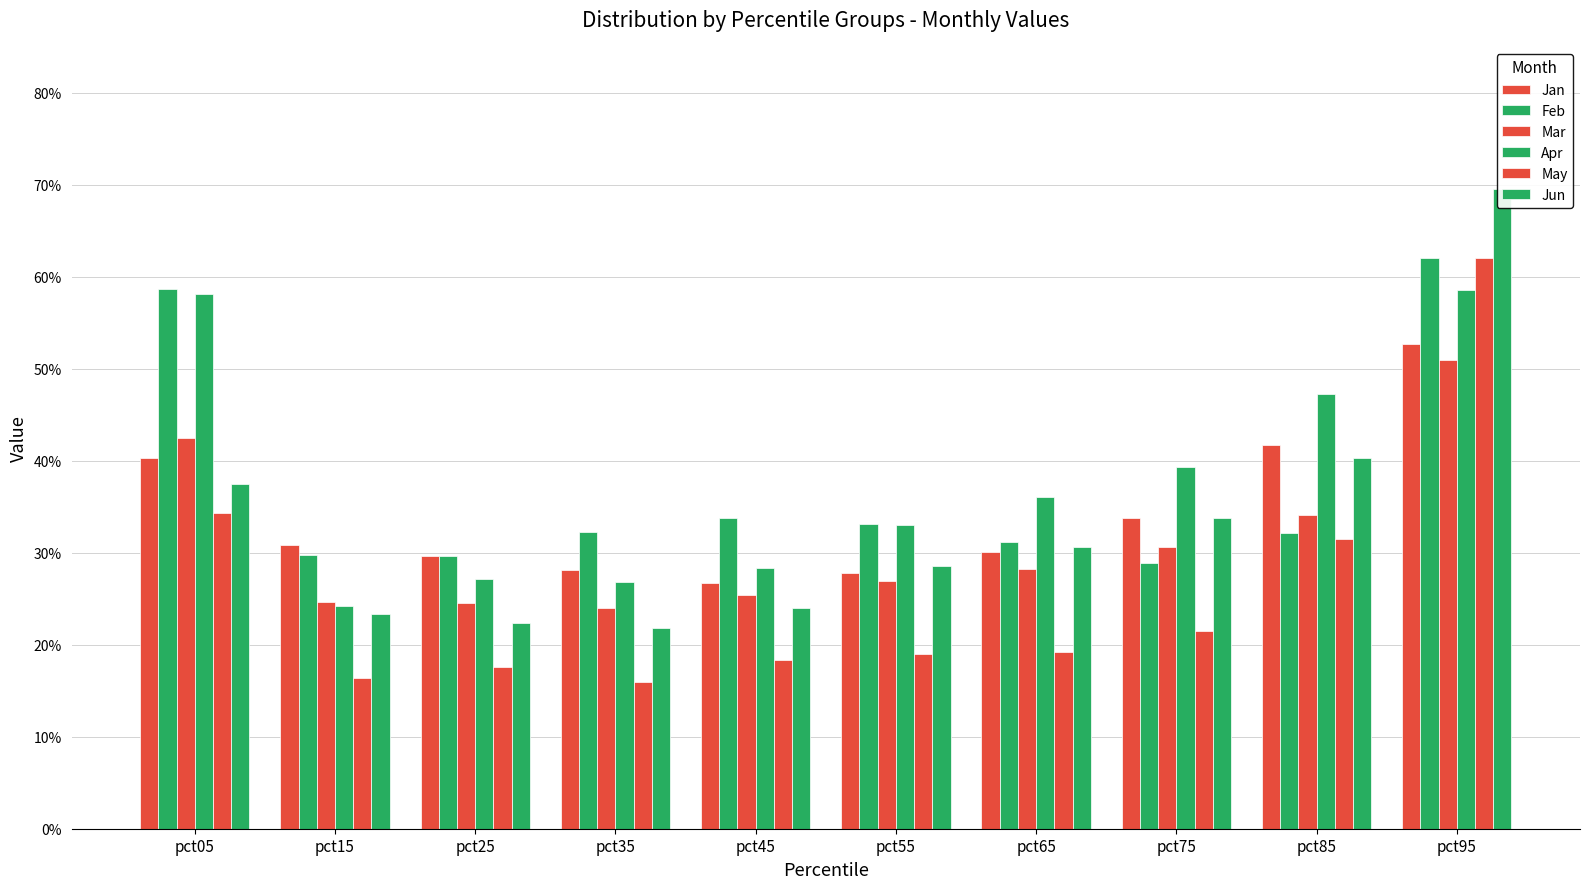

Between pct55 and pct85, which is larger?

pct85